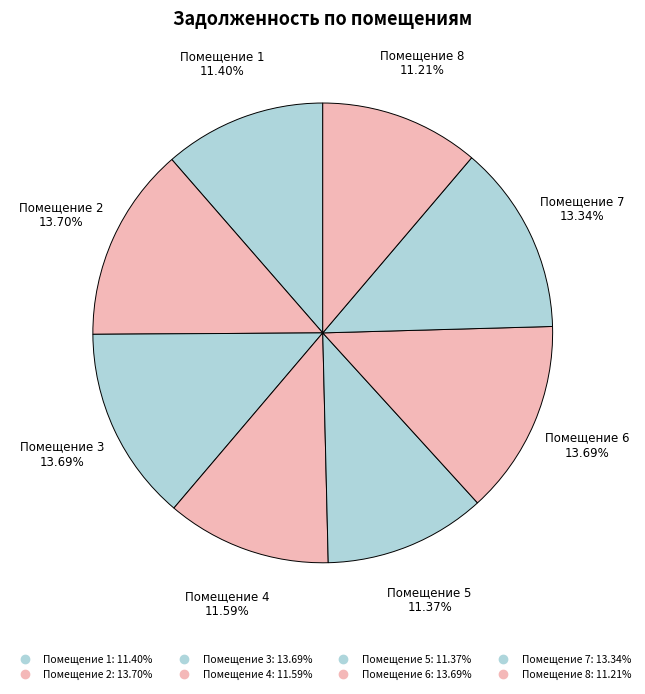

Which slice is the smallest?

8